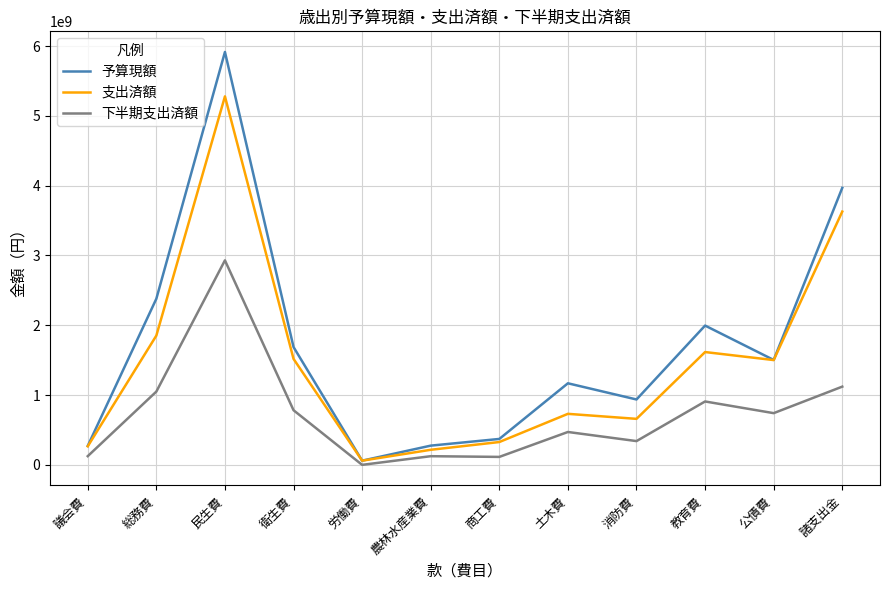

What is the maximum value for 予算現額?

5915229198